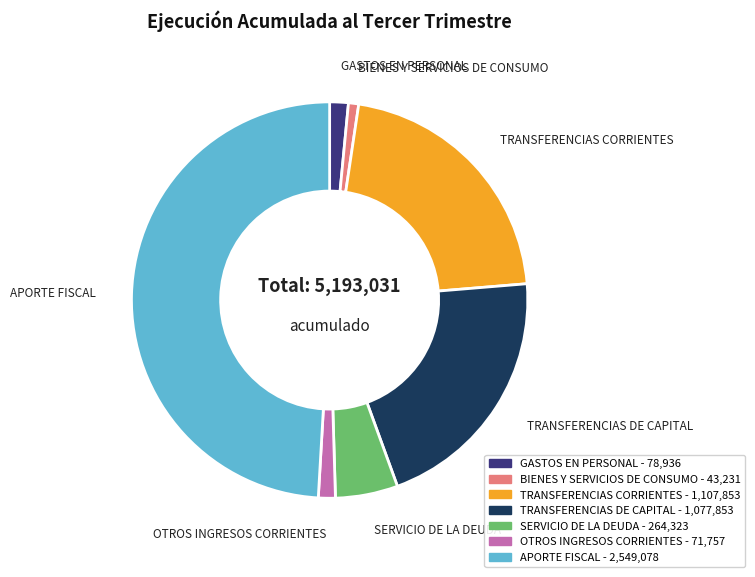

Approximately how many times larger is the value at TRANSFERENCIAS DE CAPITAL compared to GASTOS EN PERSONAL?

13.7